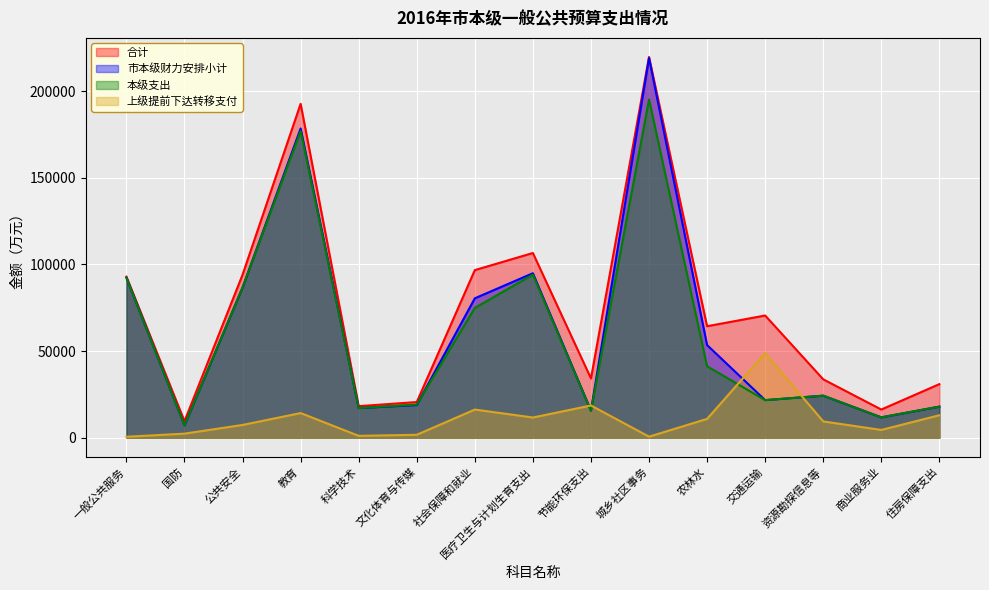

At which label is 合计 closest to 114617?

医疗卫生与计划生育支出